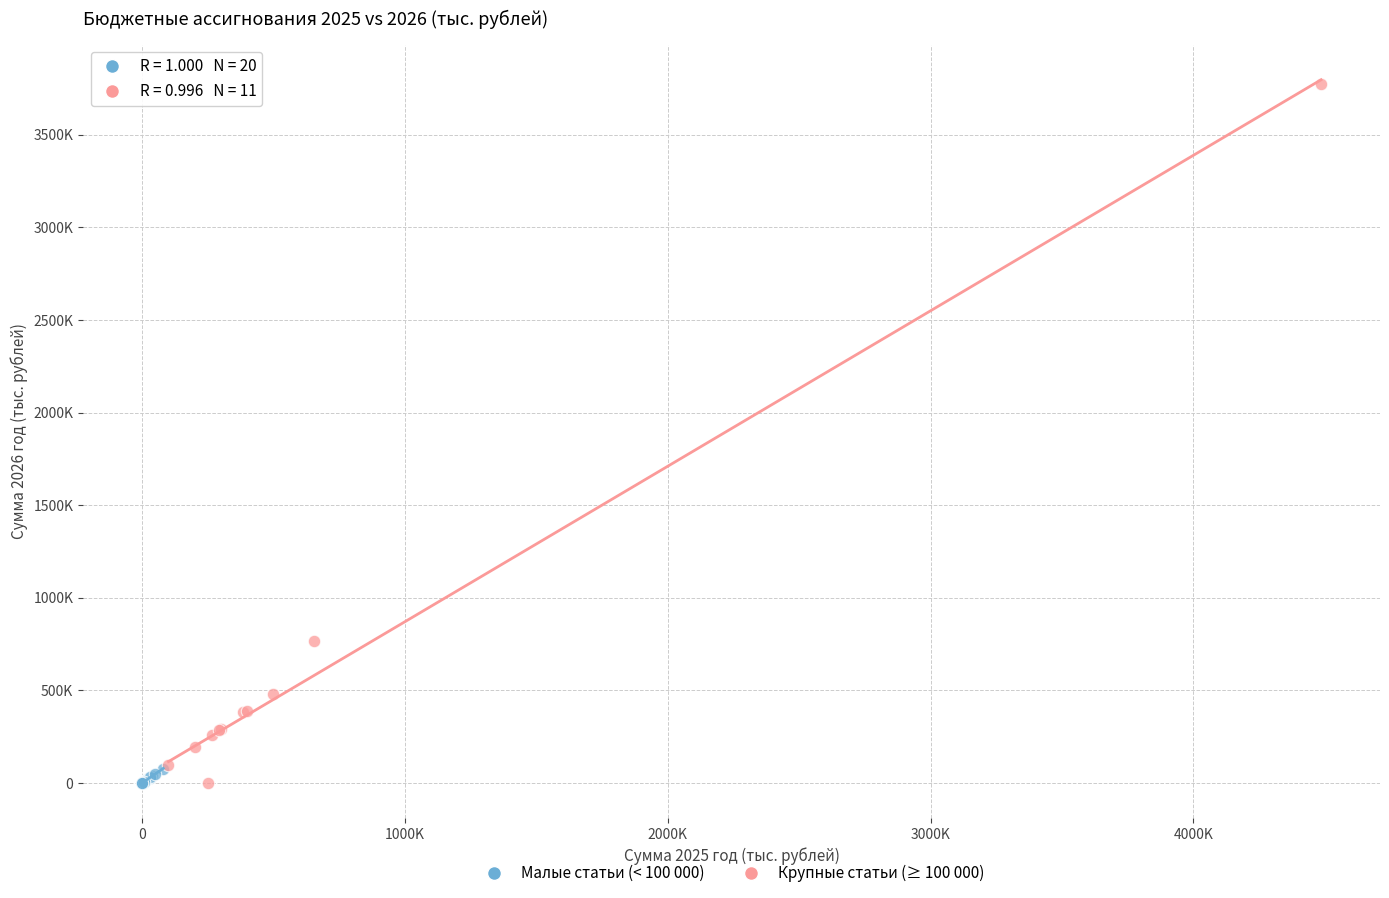

What are all the series names shown in the legend?

Малые статьи (< 100 000), Крупные статьи (≥ 100 000)